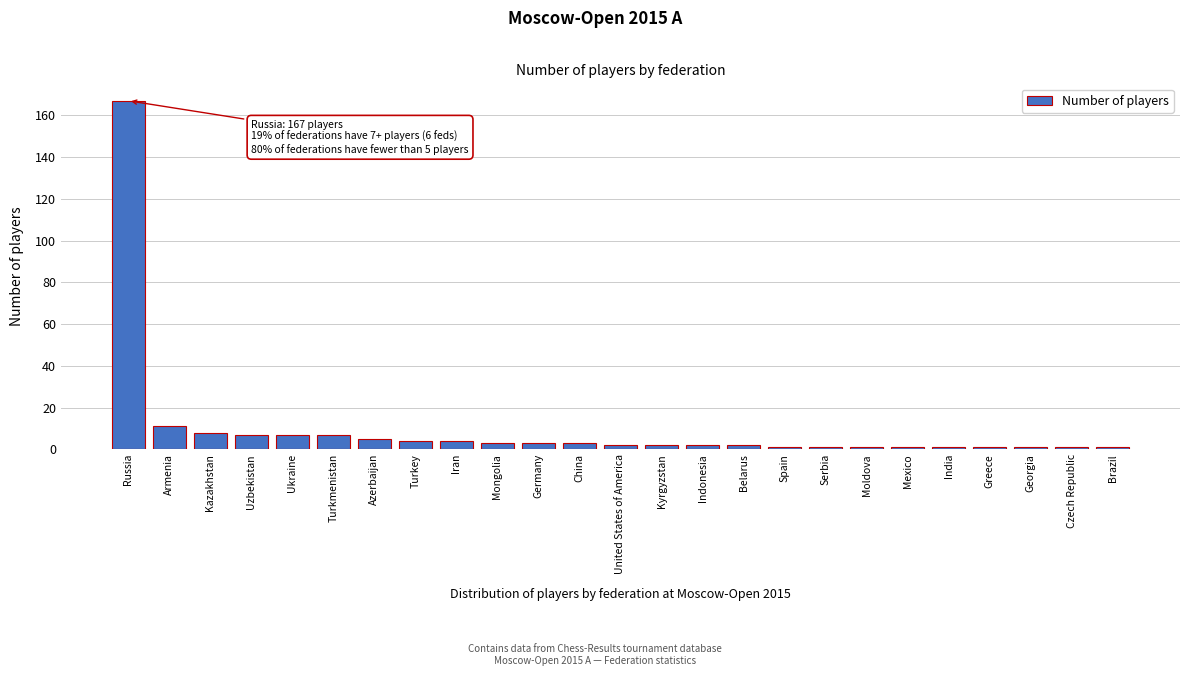

Reading left to right, list all the values displayed in this chart.

167	11	8	7	7	7	5	4	4	3	3	3	2	2	2	2	1	1	1	1	1	1	1	1	1